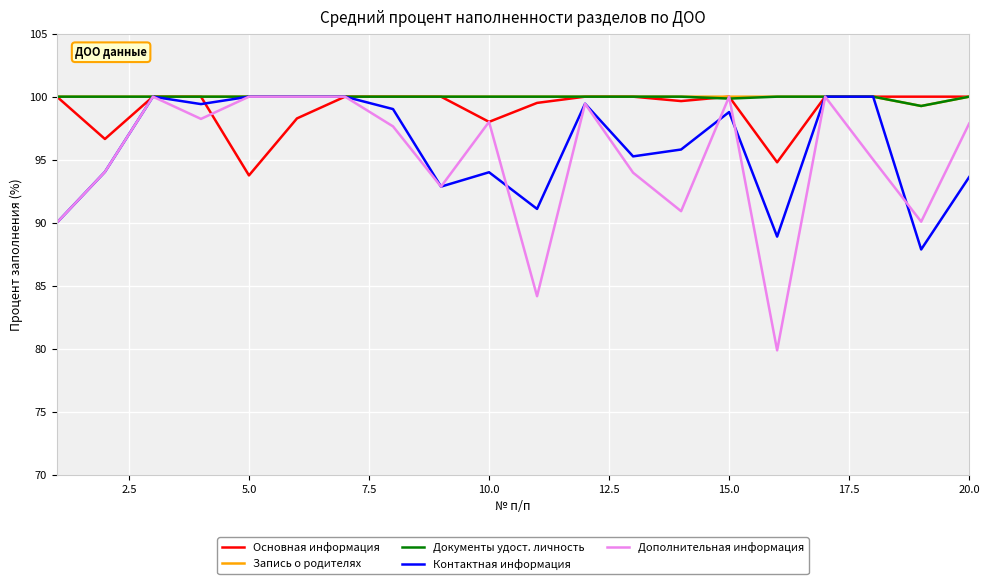

How many lines are shown in the chart?

5